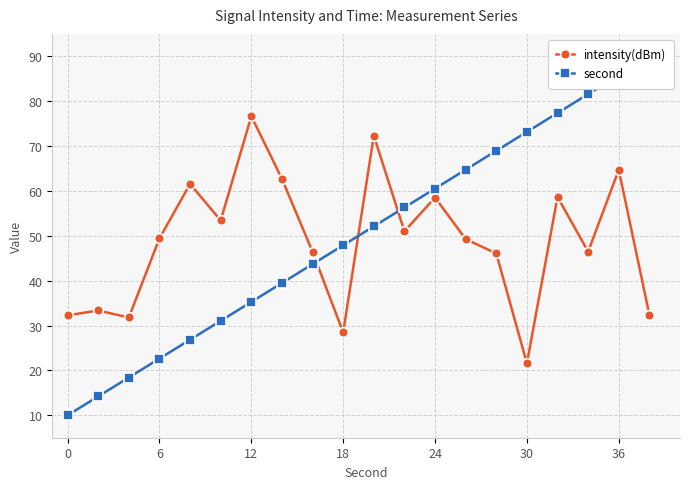

At which label does intensity(dBm) reach its minimum?

30